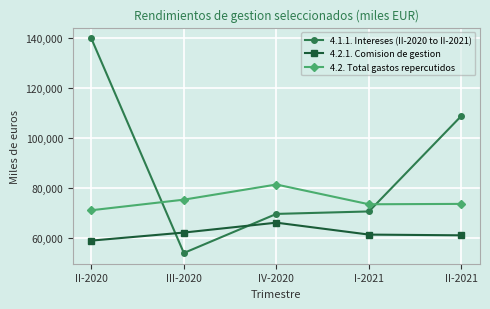

True or false: 4.2.1. Comision de gestion has more than 0 points higher than both neighbors.

True